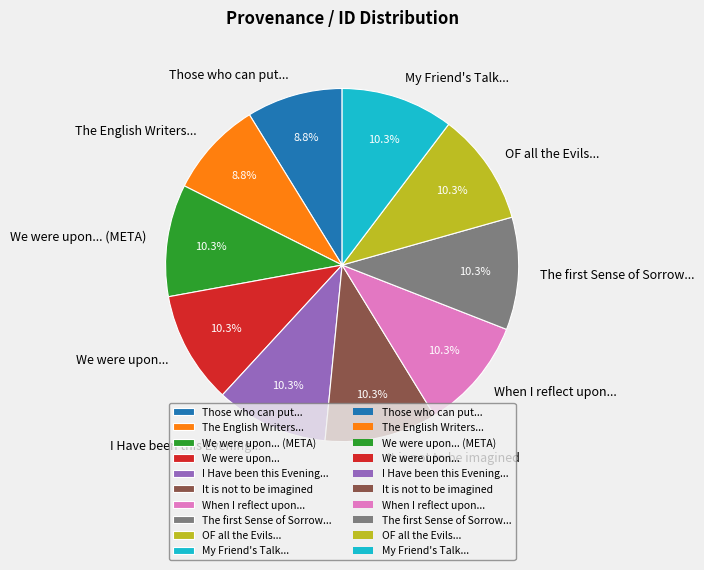

How many slices are in this pie chart?

10